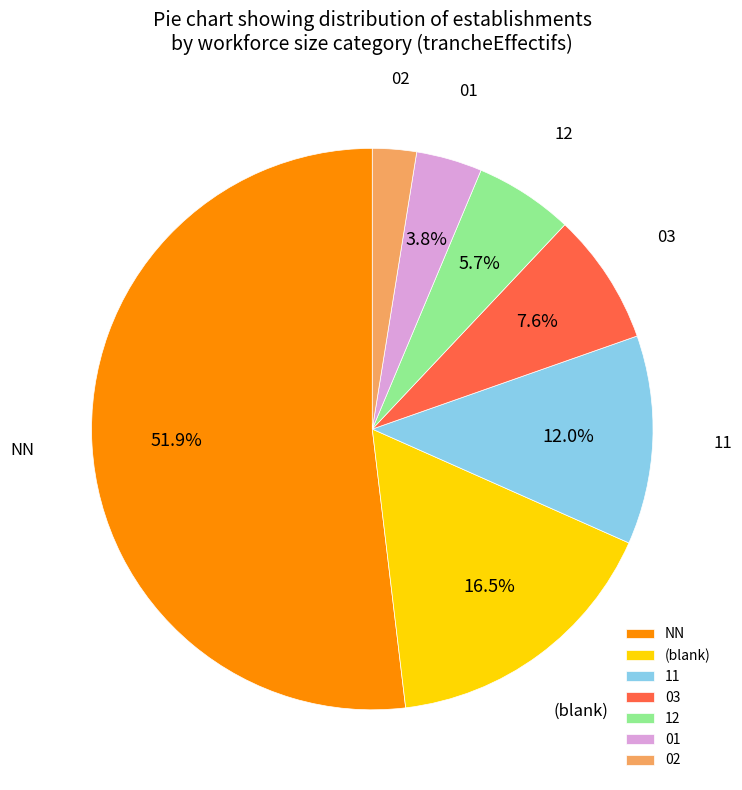

Rank the categories by value from lowest to highest.

02, 01, 12, 03, 11, (blank), NN